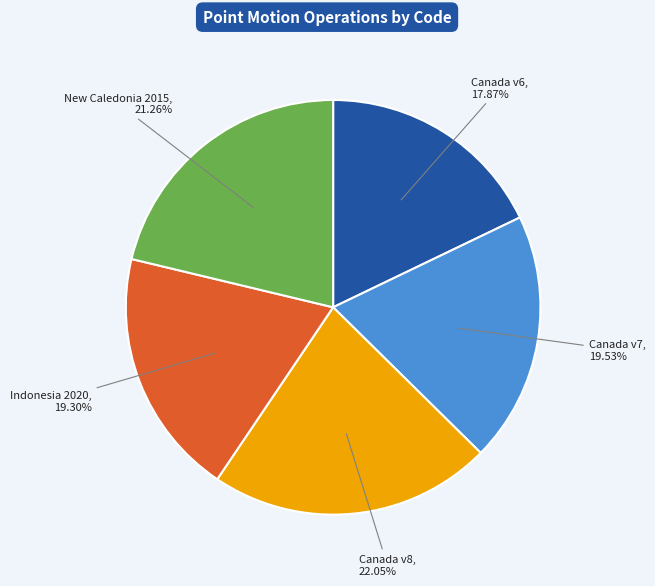

Is there a majority slice in this chart?

No